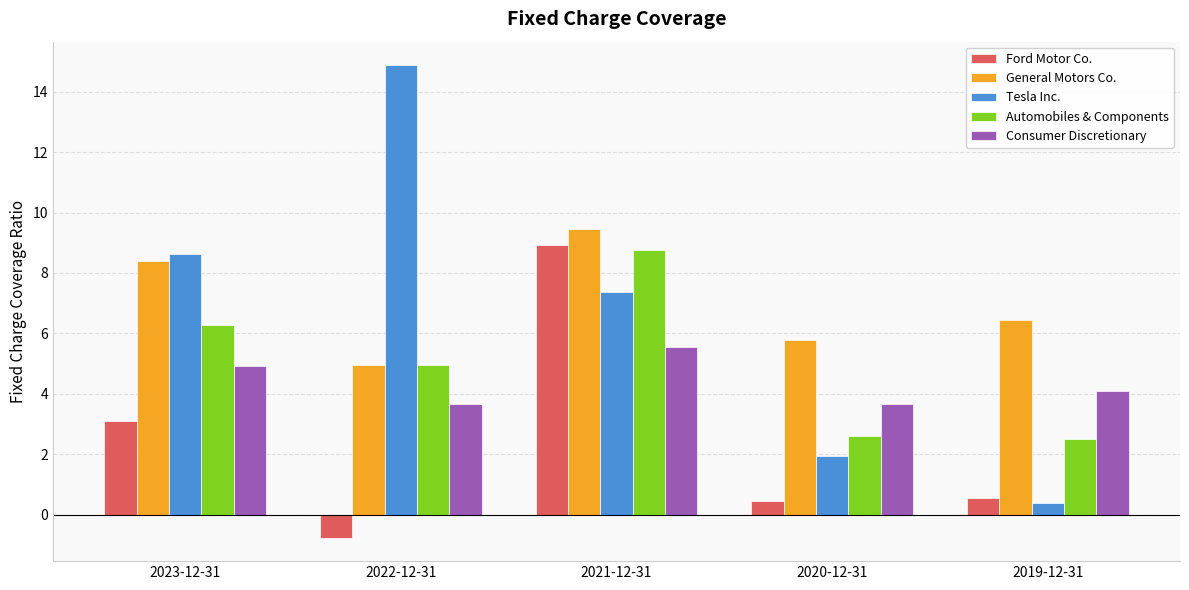

What is the total value across all series at 2021-12-31?

40.1